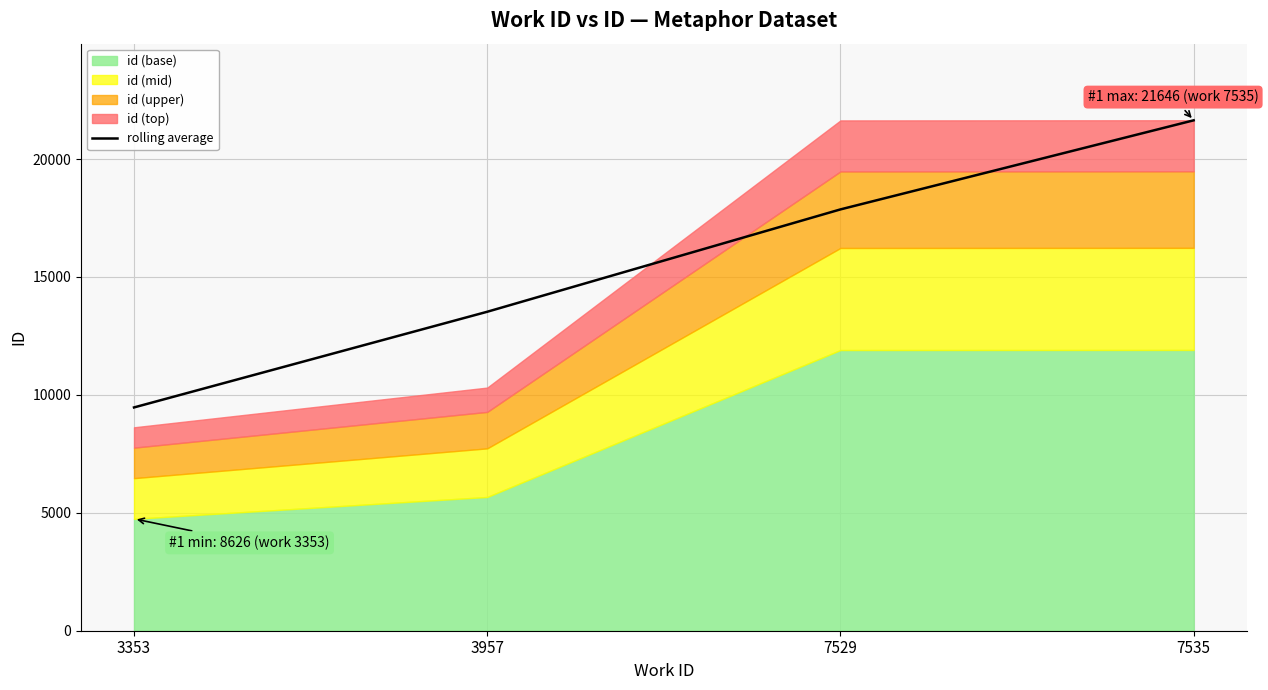

Where does the data first go above 17865?

7535